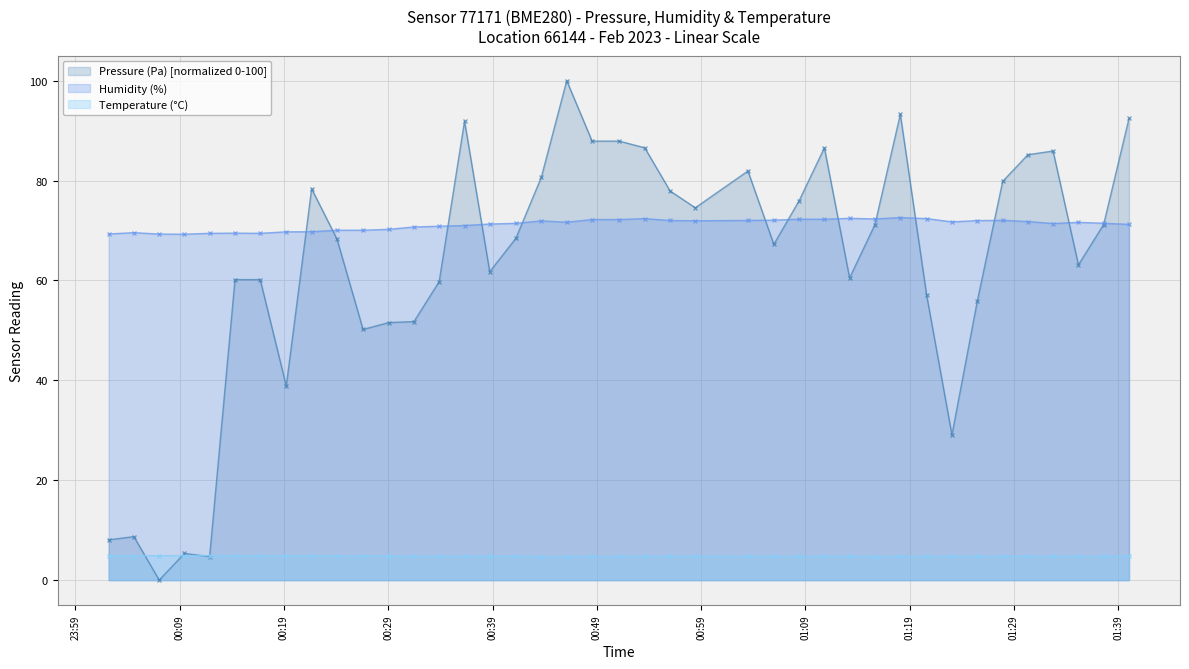

Which series has the largest total across all categories?

Humidity (%)